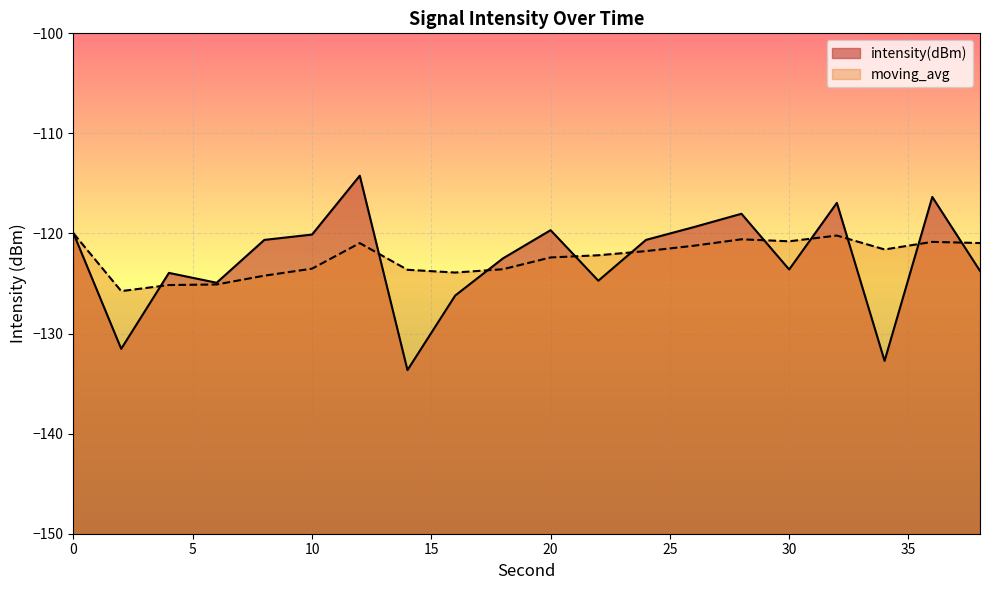

How many data points does each series have?

20